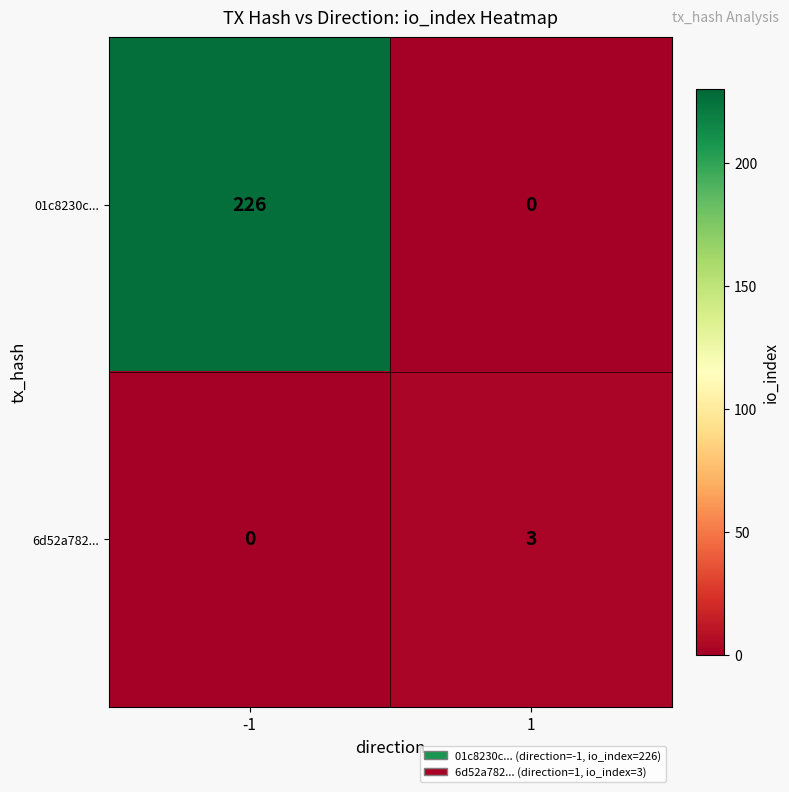

What is the greatest value displayed?

226